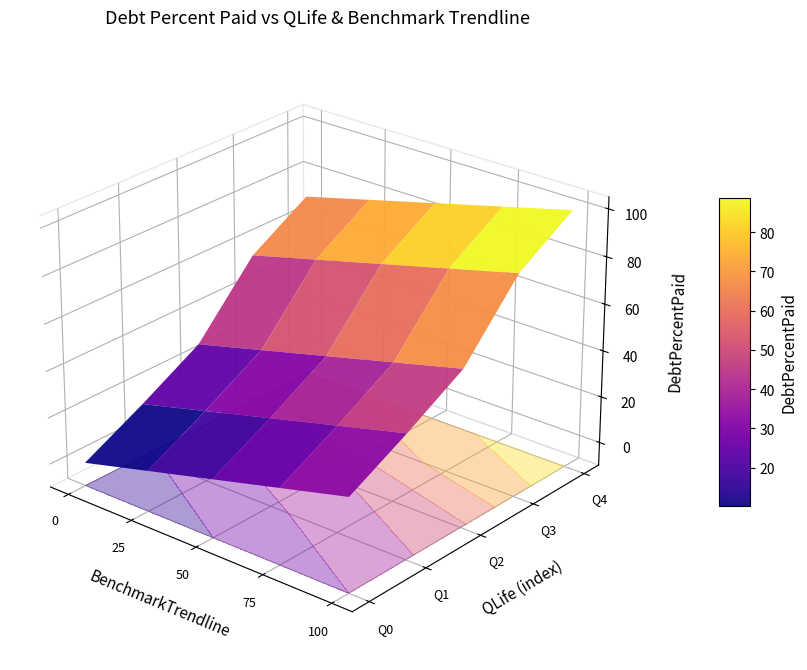

Is it true that Q2 equals 65.2 at Q3?

False